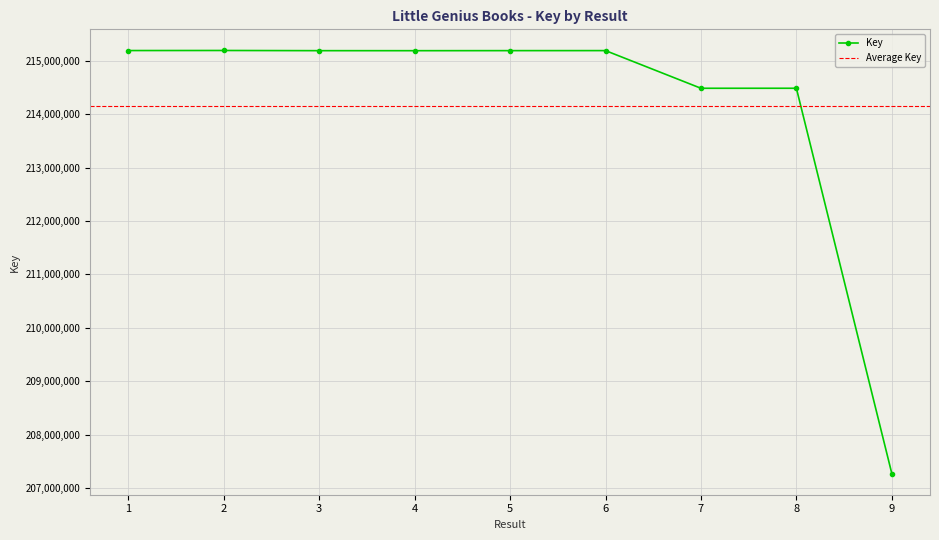

Reading left to right, extract all data points from this chart.

1=215190303	2=215191524	3=215188088	4=215187733	5=215188698	6=215189309	7=214484057	8=214484304	9=207269429